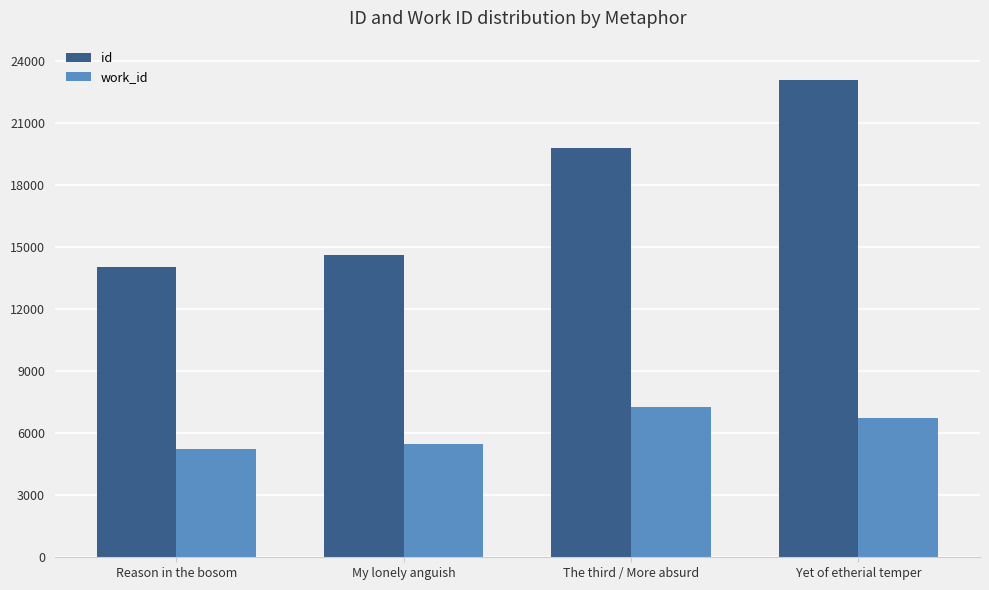

At which label does work_id first exceed 6736?

The third / More absurd